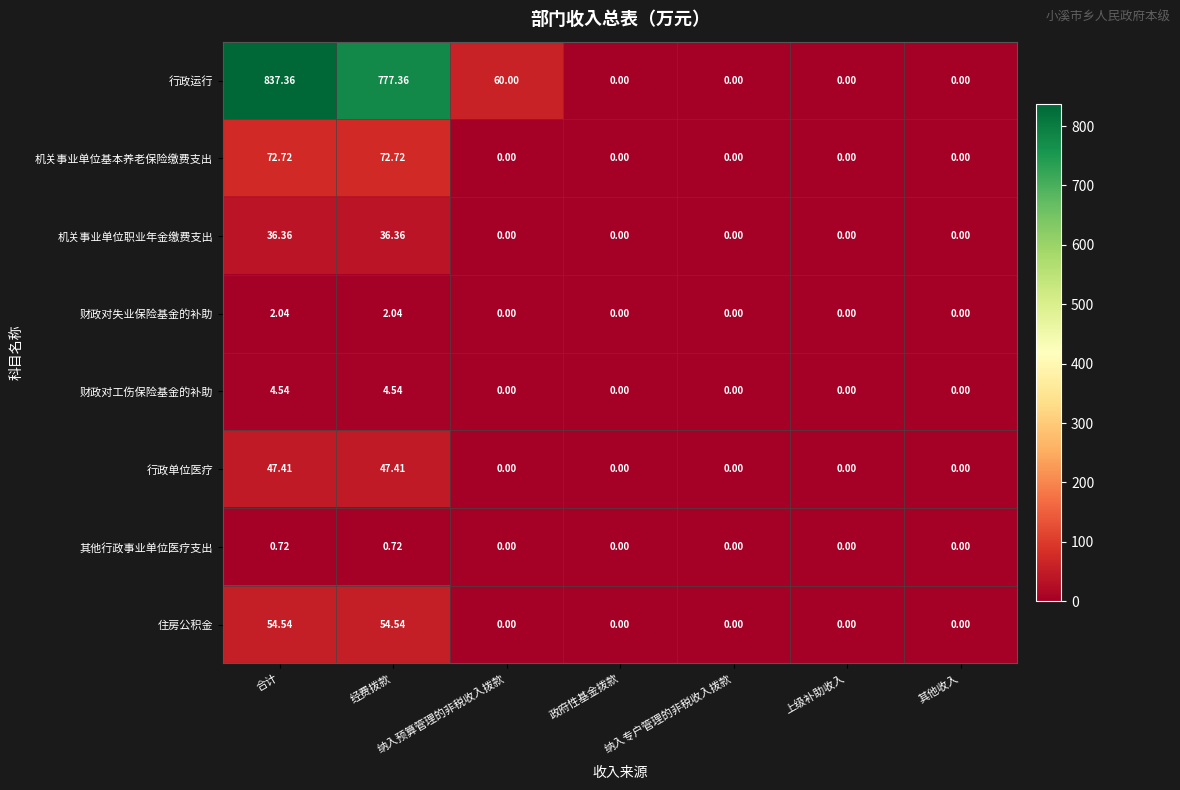

At which category does the chart reach its peak across all series?

合计